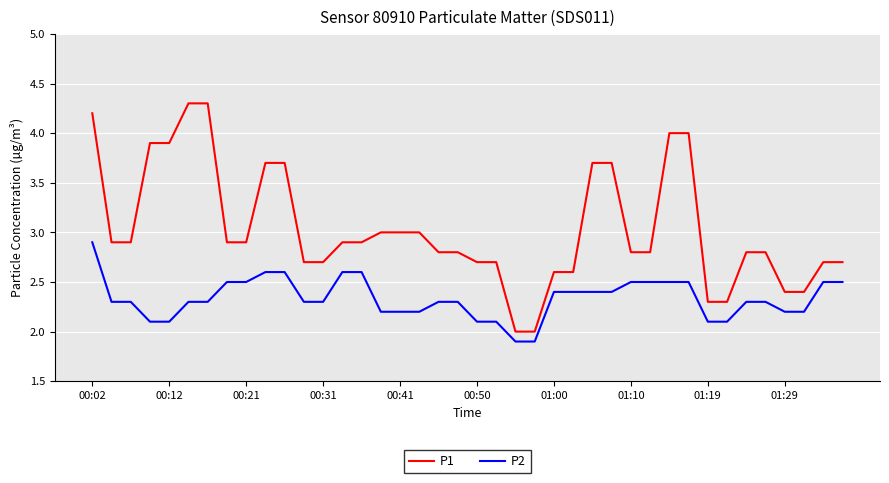

True or false: P2 and P1 cross at least once.

False